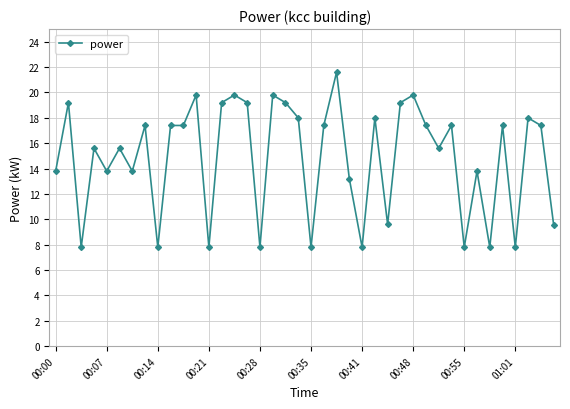

Reading right to left, list all the values displayed in this chart.

9.6	17.4	18.0	7.8	17.4	7.8	13.8	7.8	17.4	15.6	17.4	19.8	19.2	9.6	18.0	7.8	13.2	21.6	17.4	7.8	18.0	19.2	19.8	7.8	19.2	19.8	19.2	7.8	19.8	17.4	17.4	7.8	17.4	13.8	15.6	13.8	15.6	7.8	19.2	13.8